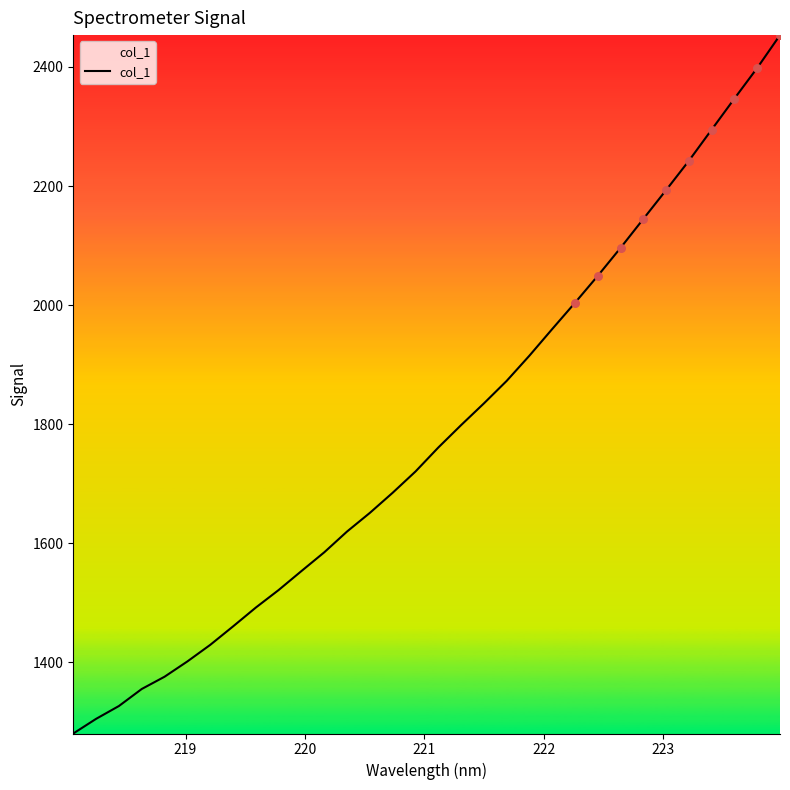

What is the greatest value displayed?

2453.5